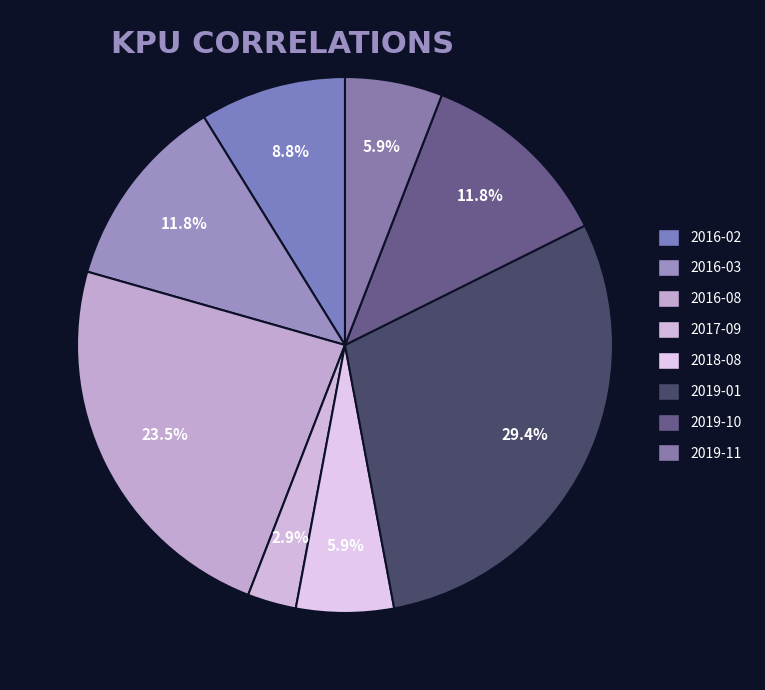

Is 2019-01 the majority of the pie?

No